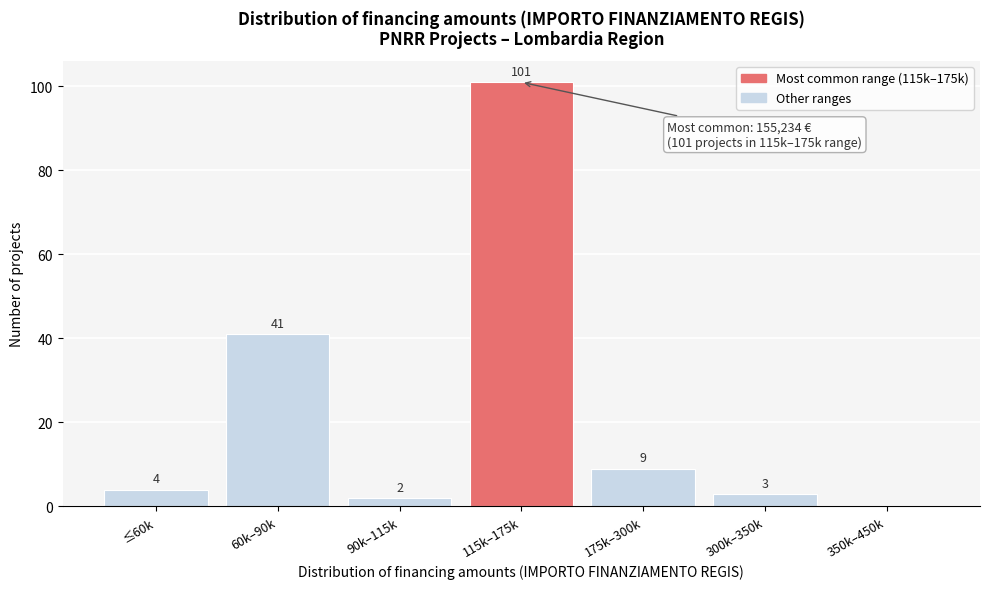

Reading left to right, extract all data points from this chart.

≤60k=4	60k–90k=41	90k–115k=2	115k–175k=101	175k–300k=9	300k–350k=3	350k–450k=0